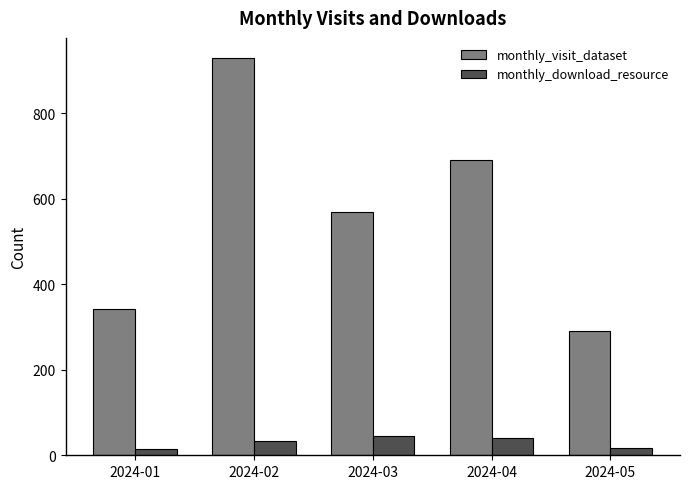

Are the bars grouped side by side (vs. stacked)?

Yes